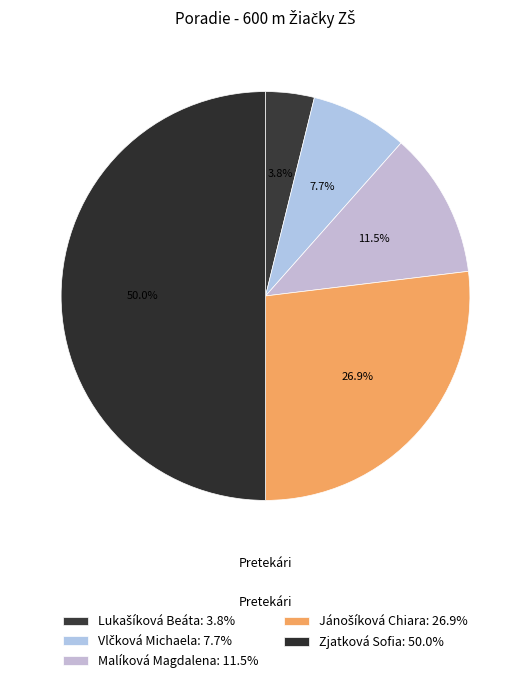

Which has a higher value, Jánošíková Chiara or Vlčková Michaela?

Jánošíková Chiara